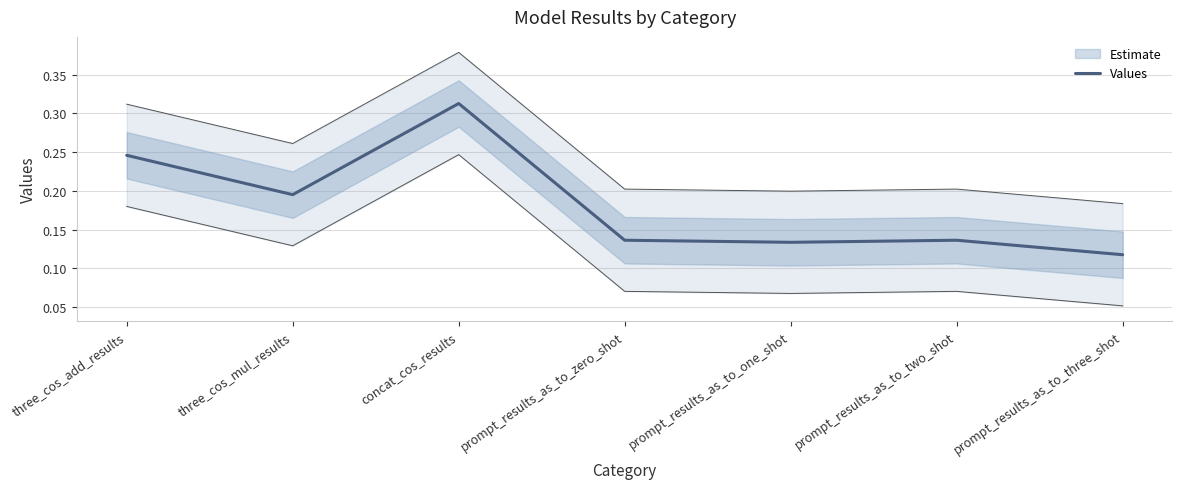

Is it true that the value at prompt_results_as_to_one_shot is 0.1?

True